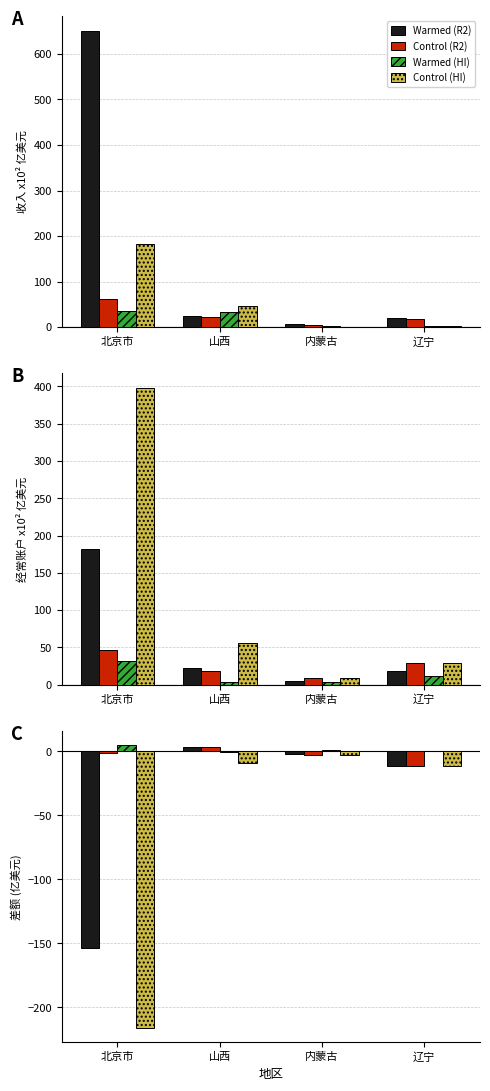

Rank the series at 山西 from highest to lowest value.

Control (R2), Warmed (R2), Warmed (HI), Control (HI)